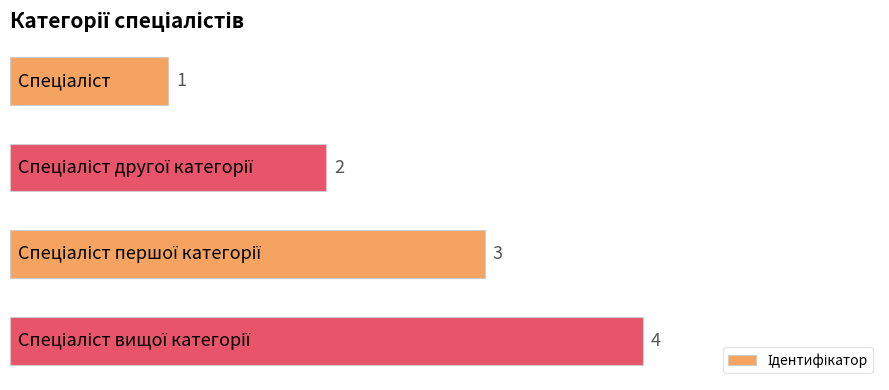

What is the value of the 3rd bar from the top?

3